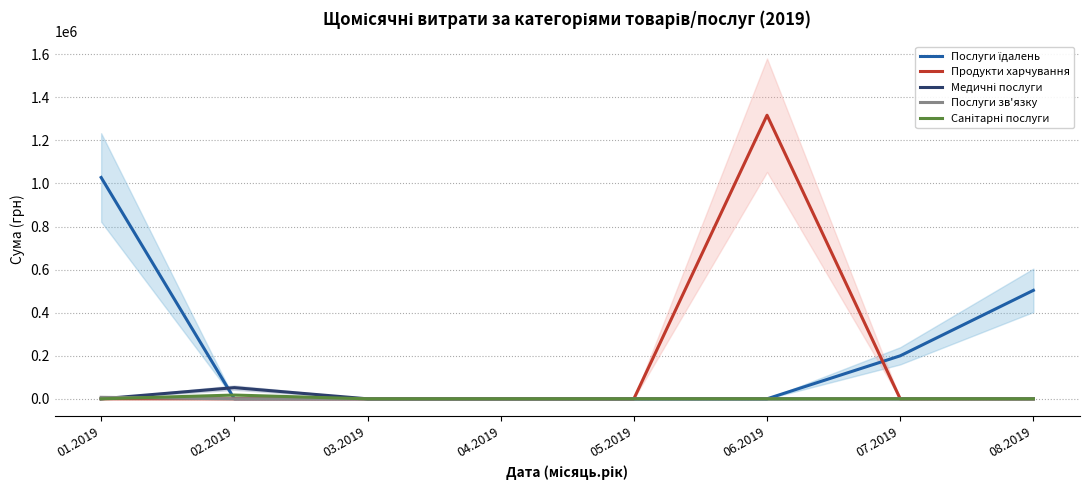

How many positive values does the Послуги їдалень series have?

3